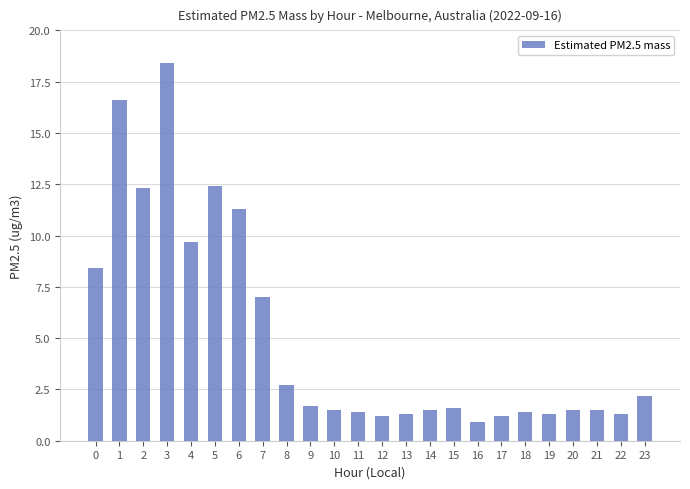

What is the change in value from 7 to 21?

-5.5